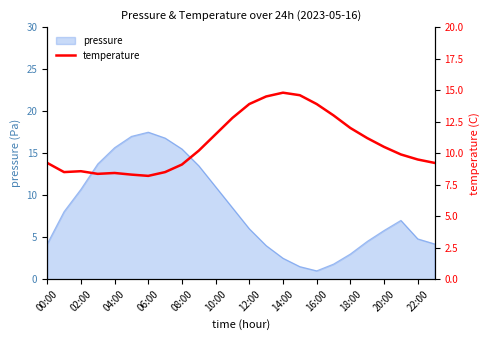

What is the highest value of the pressure series?

17.5